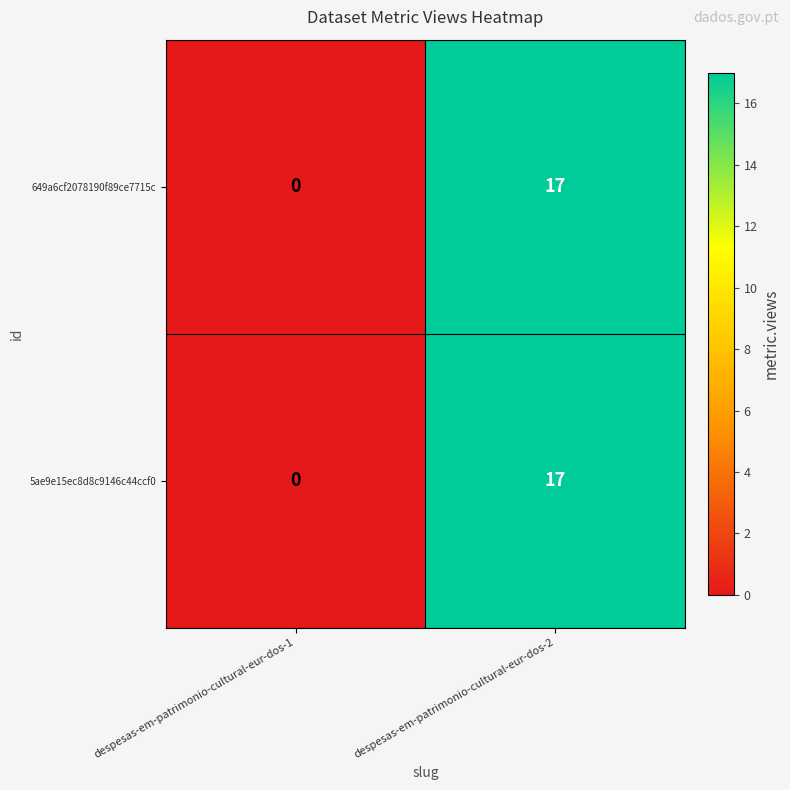

Reading left to right, transcribe all the data shown in this chart.

649a6cf2078190f89ce7715c: despesas-em-patrimonio-cultural-eur-dos-1=0	despesas-em-patrimonio-cultural-eur-dos-2=17
5ae9e15ec8d8c9146c44ccf0: despesas-em-patrimonio-cultural-eur-dos-1=0	despesas-em-patrimonio-cultural-eur-dos-2=17